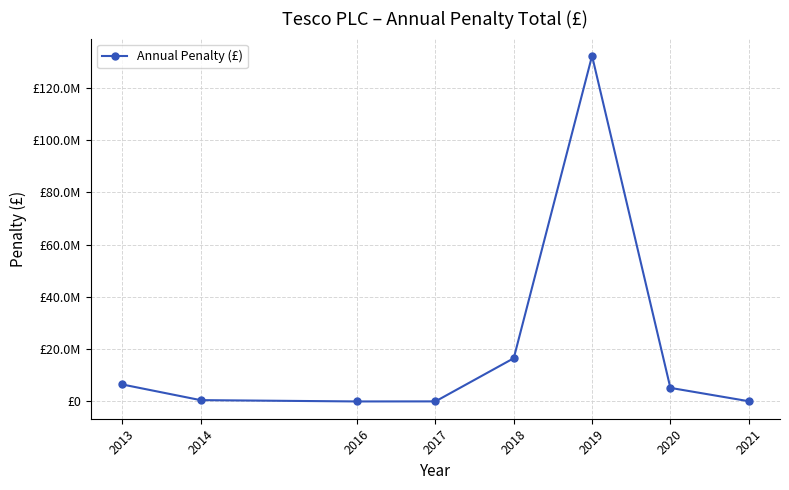

Is this an area chart (filled region under the line)?

No